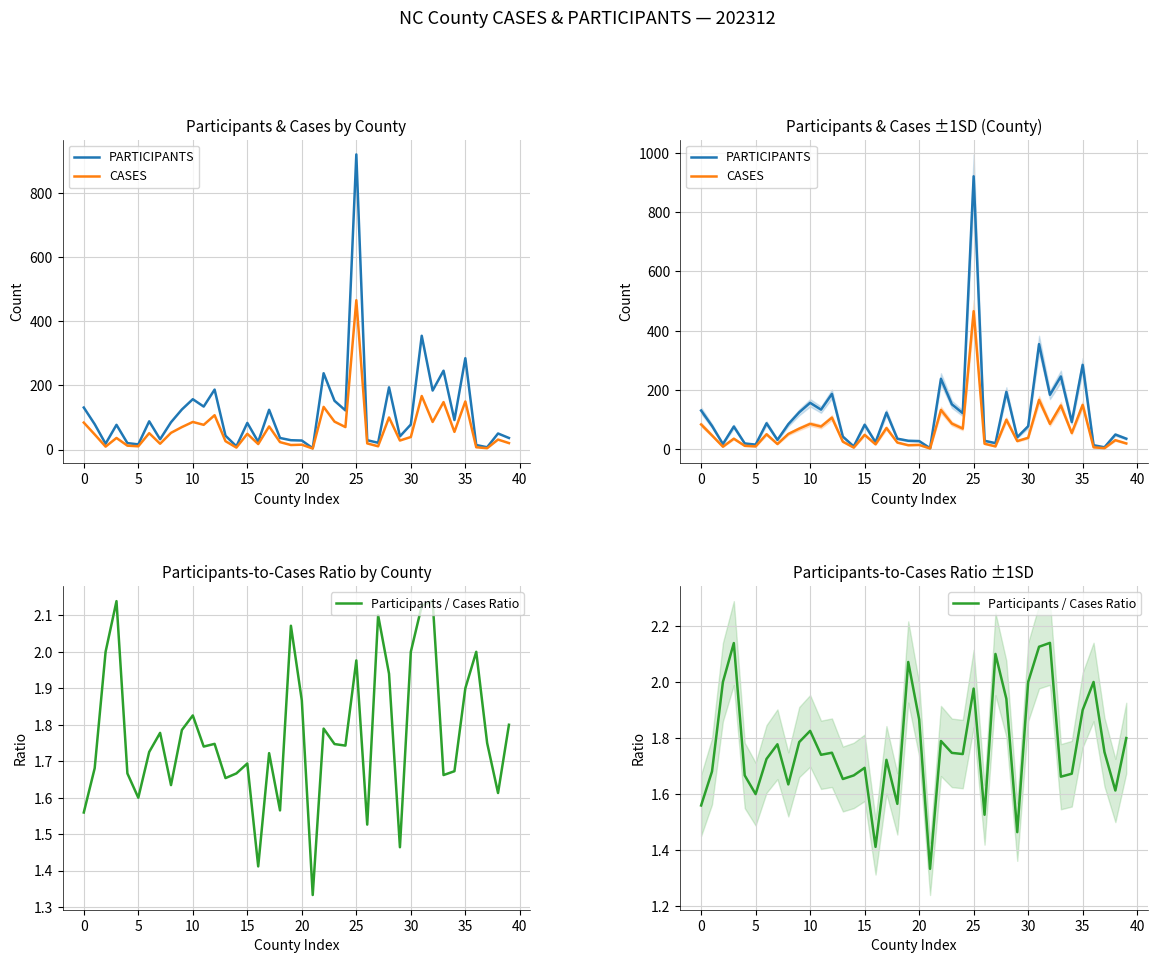

How many lines are shown in the chart?

3